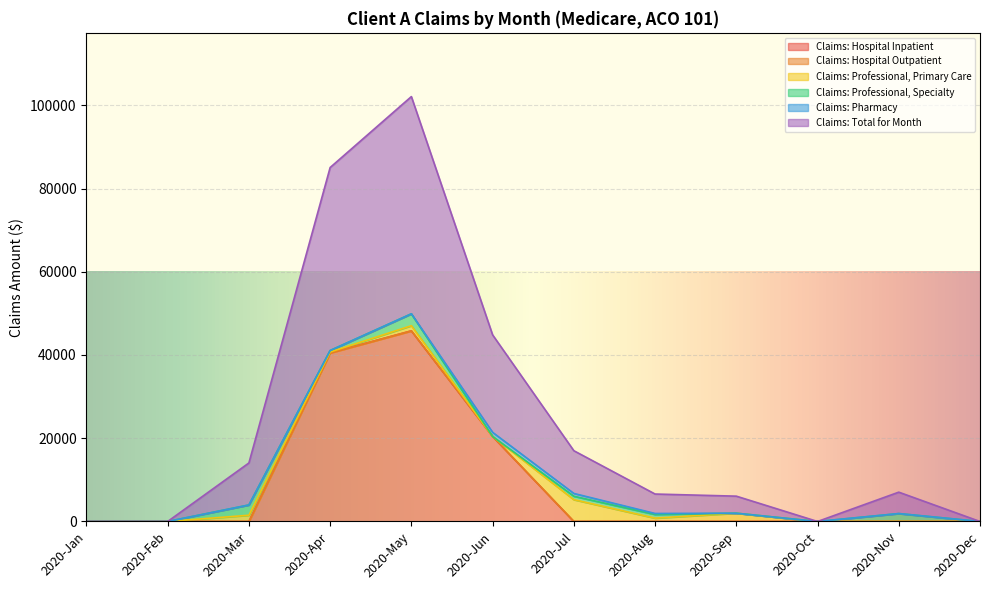

Is it true that Claims: Professional, Primary Care equals 0 at 2020-Nov?

True